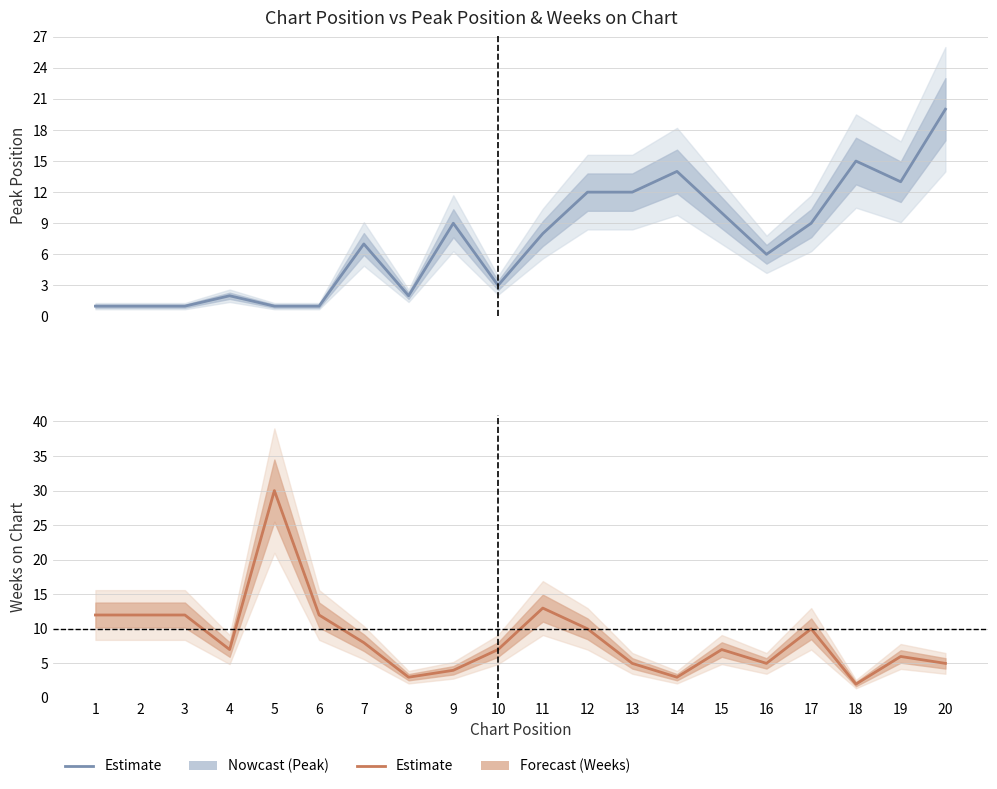

At which category is the sum across all series the highest?

5